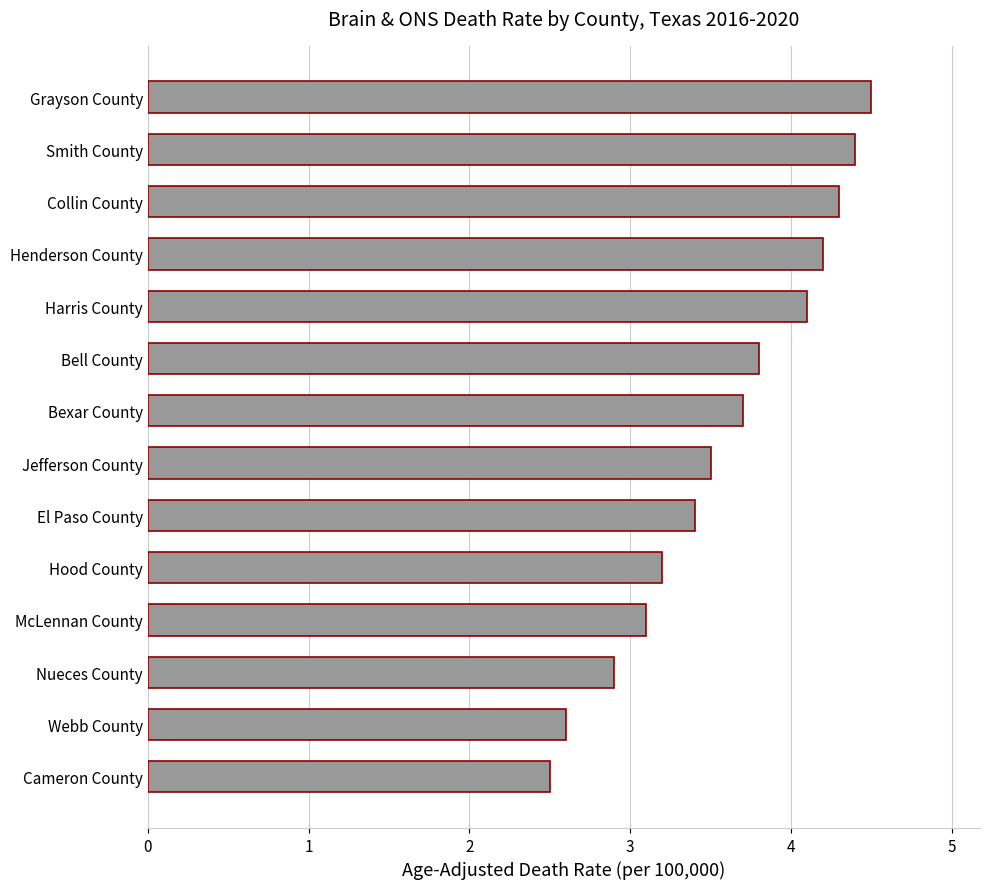

Rank the categories by value from lowest to highest.

Cameron County, Webb County, Nueces County, McLennan County, Hood County, El Paso County, Jefferson County, Bexar County, Bell County, Harris County, Henderson County, Collin County, Smith County, Grayson County